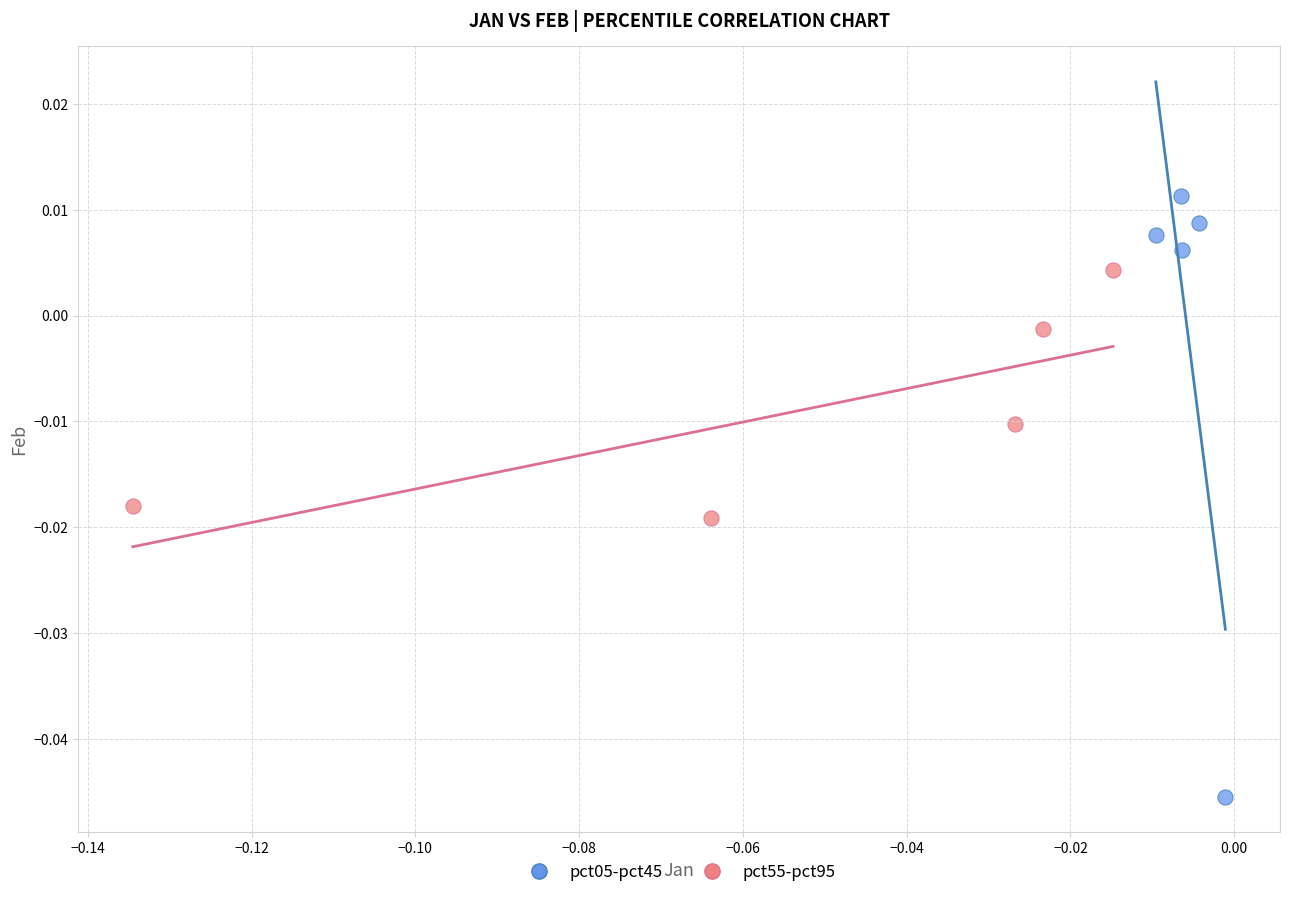

Which series has the widest spread of Y values?

pct05-pct45